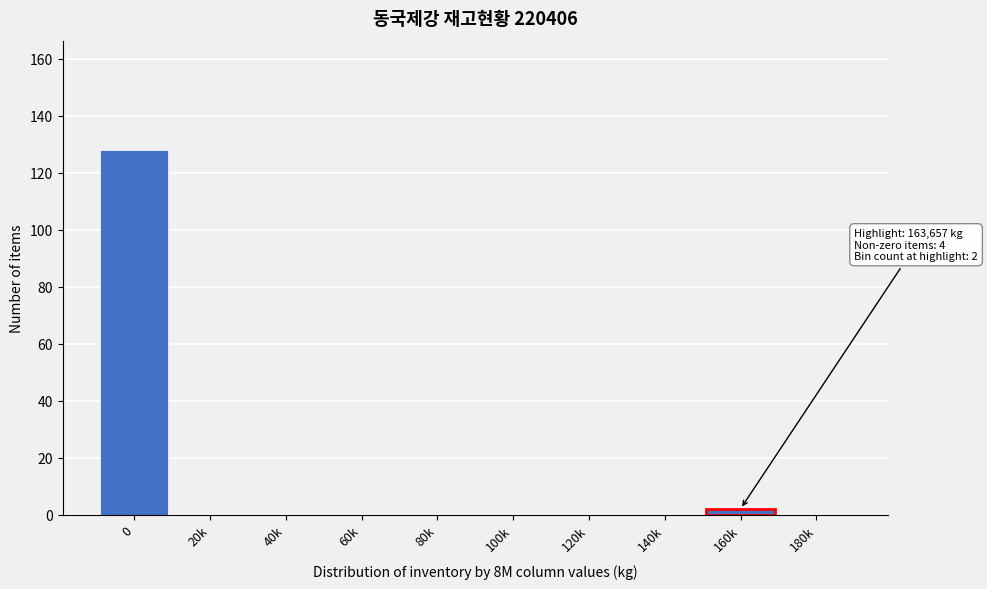

Reading left to right, transcribe all the data shown in this chart.

0=128	20k=0	40k=0	60k=0	80k=0	100k=0	120k=0	140k=0	160k=2	180k=0